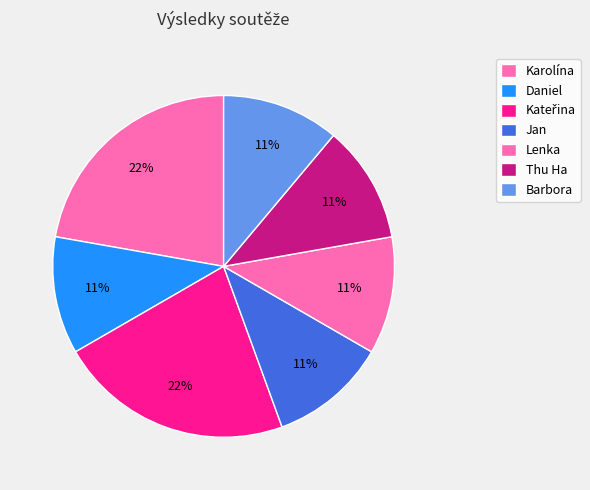

True or false: Jan accounts for 11% of the total.

True